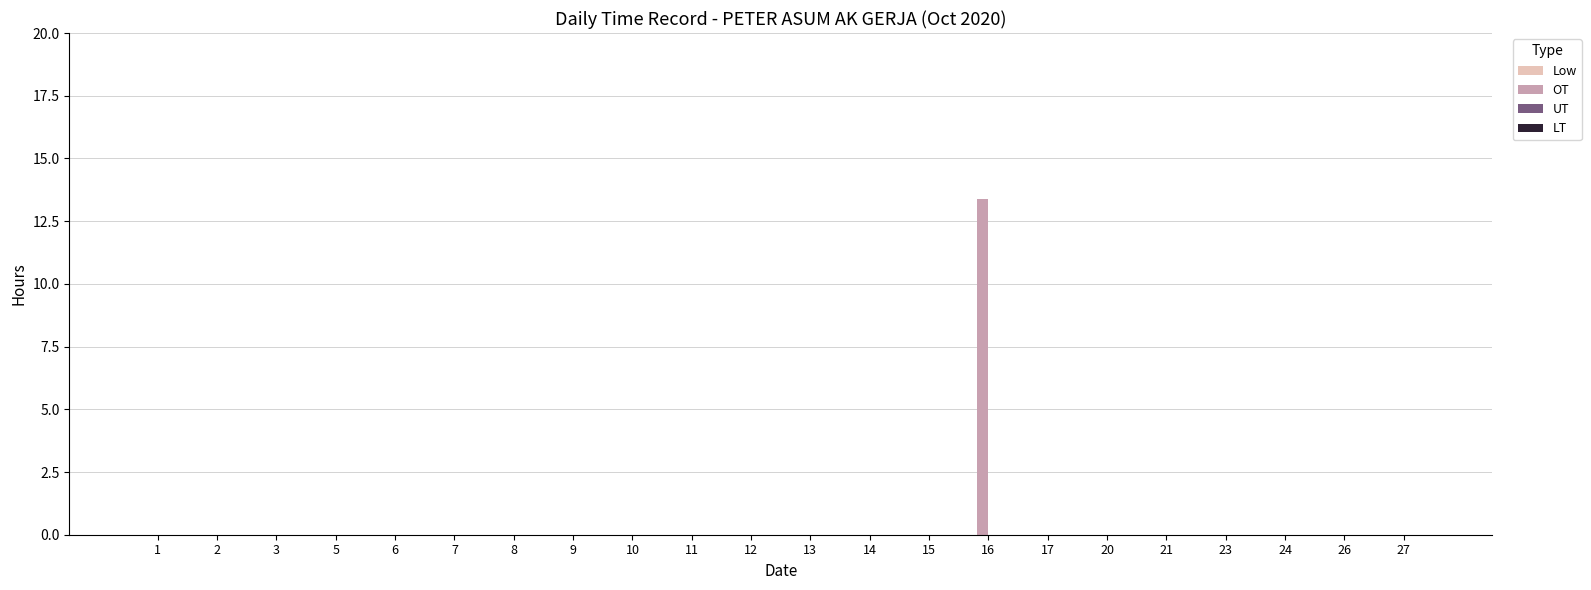

Are the bars grouped side by side (vs. stacked)?

No